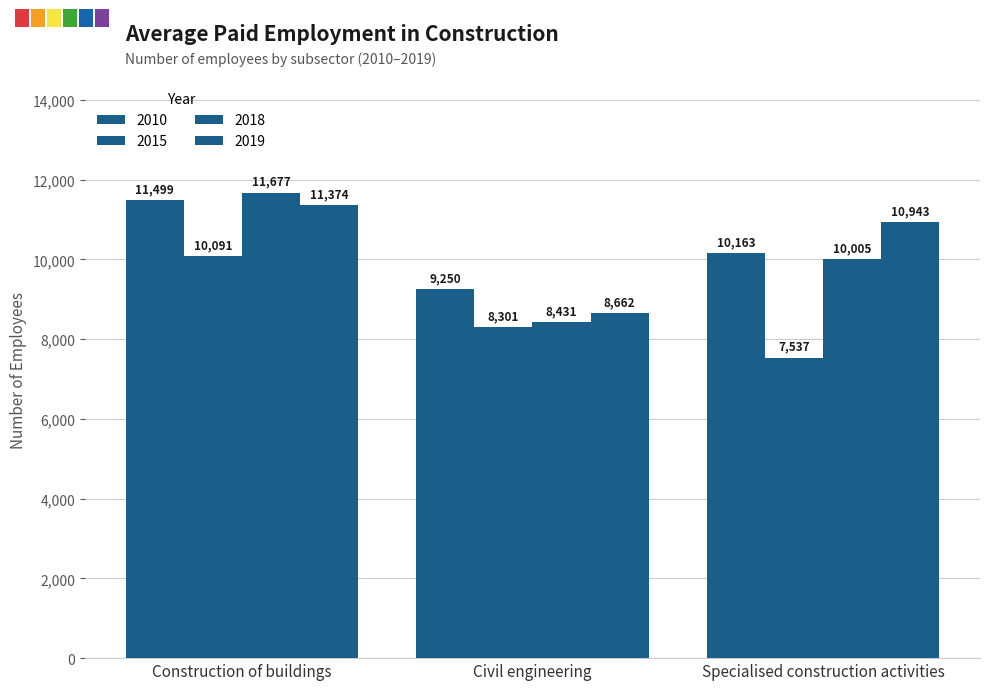

Which has a higher value, Construction of buildings or Specialised construction activities?

Construction of buildings